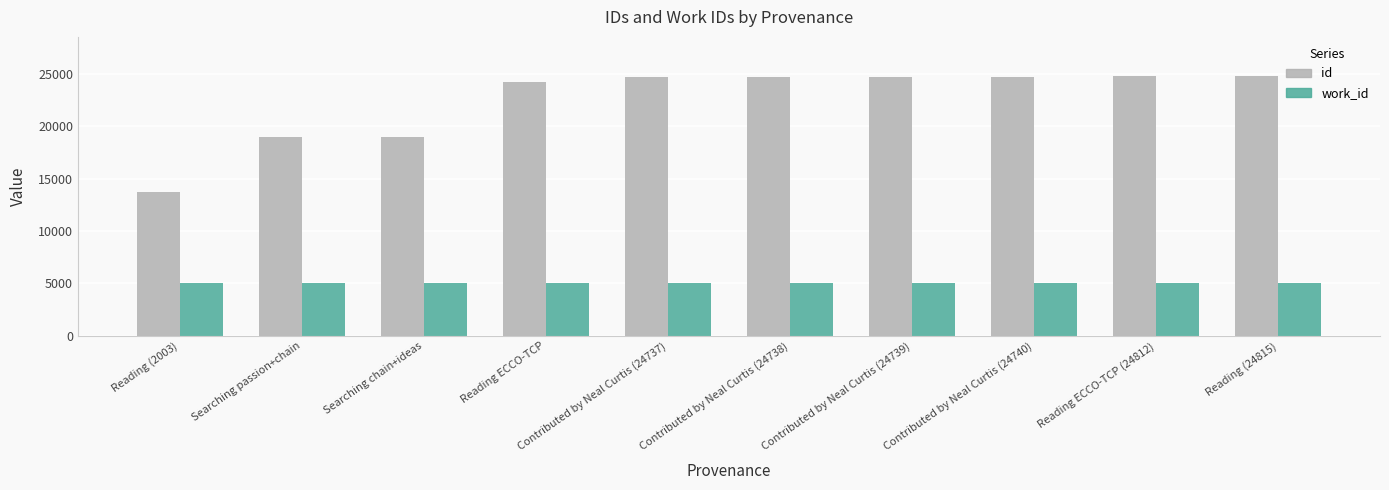

How many bars are there in each group?

2